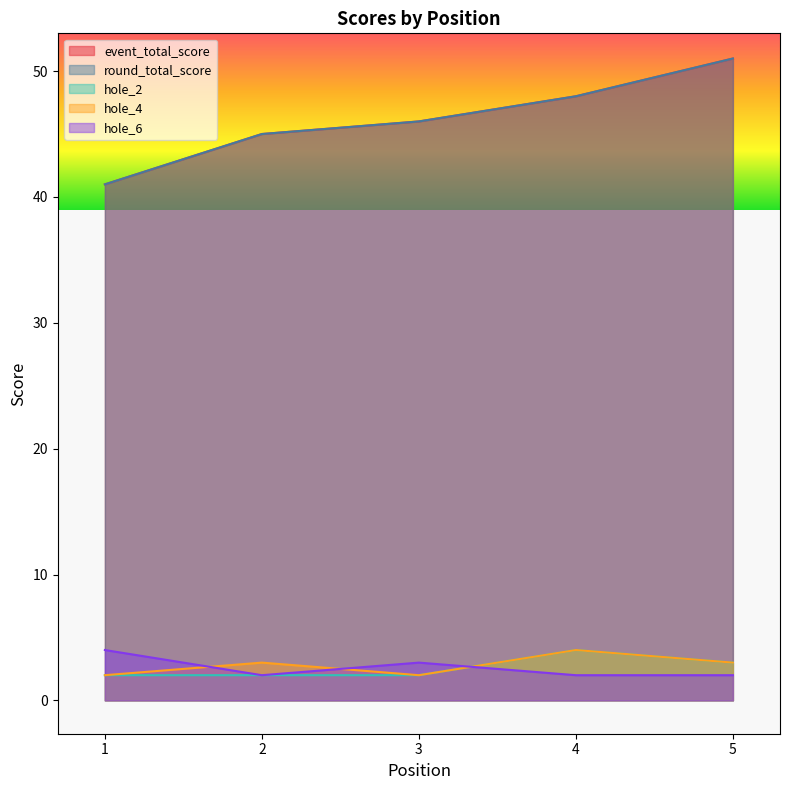

Read the event_total_score value at 4.

48